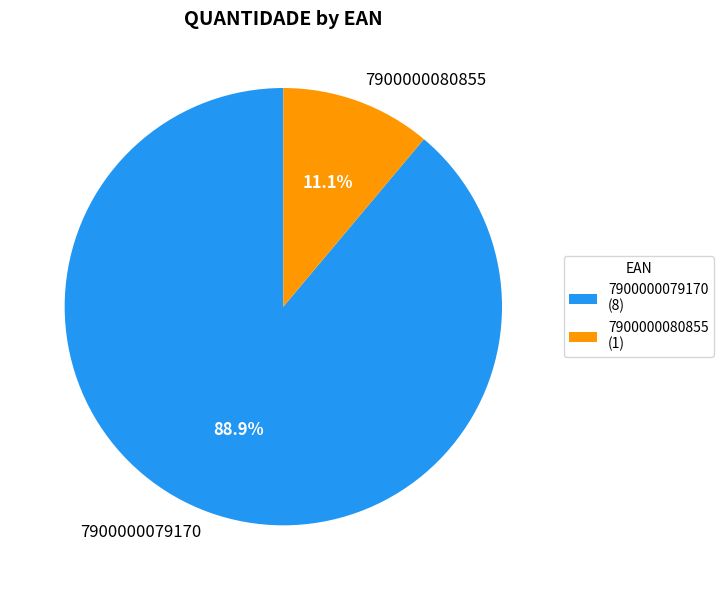

To the nearest percent, what portion does 7900000080855 represent?

11%